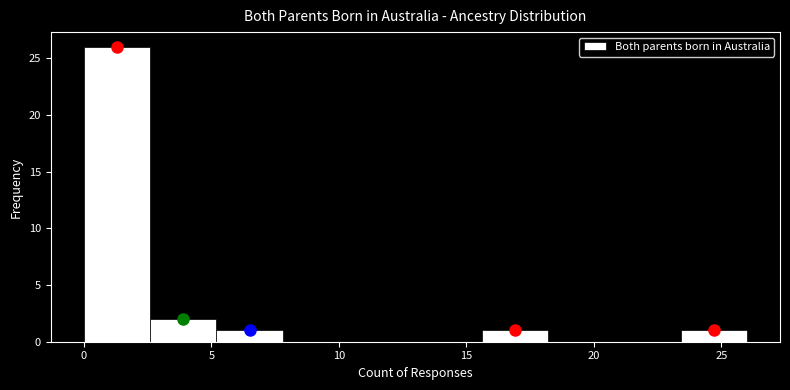

Reading left to right, list every bar in this chart as the range it spans on the x-axis followed by its height. Neither the bar edges nor the heights are printed on the chart, so give them approximately, as read against the axes.

0.0 to 2.6: 26
2.6 to 5.2: 2
5.2 to 7.8: 1
7.8 to 10.4: 0
10.4 to 13.0: 0
13.0 to 15.6: 0
15.6 to 18.2: 1
18.2 to 20.8: 0
20.8 to 23.4: 0
23.4 to 26.0: 1